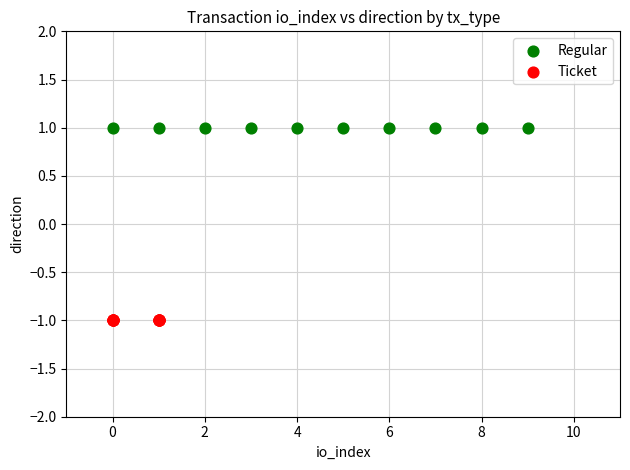

Which series reaches the minimum Y coordinate?

Ticket